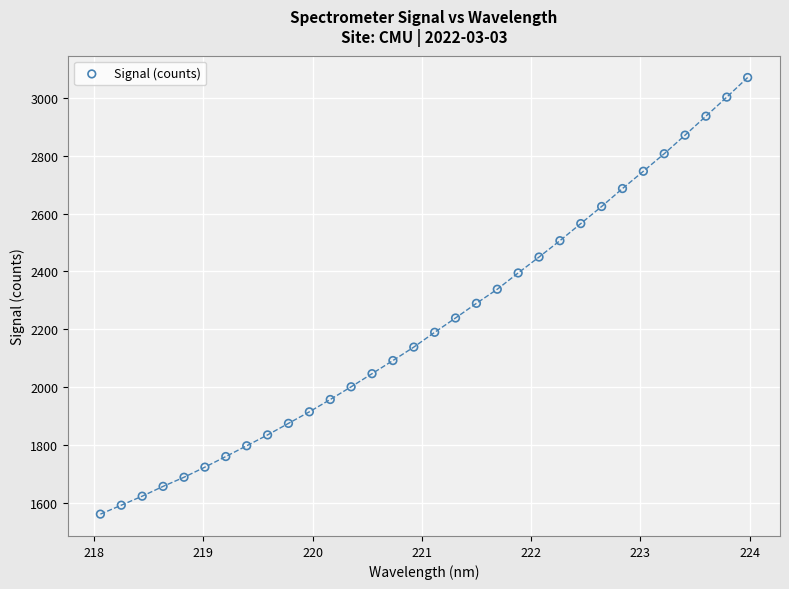

What is the range of Y values (max minus min)?

1511.2